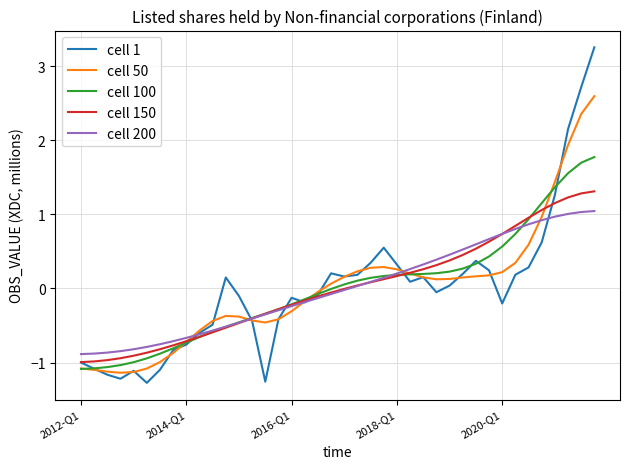

What is the smallest value displayed?

-1.3